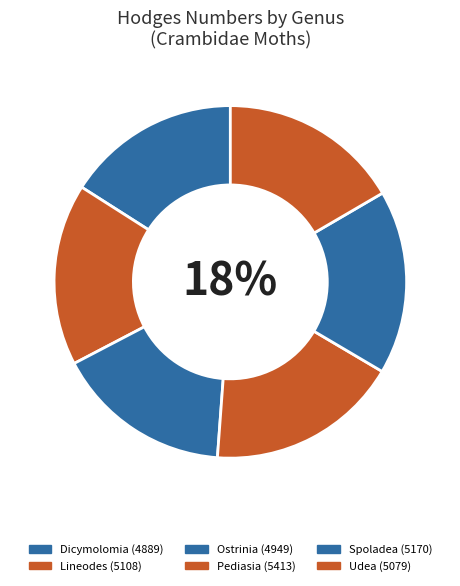

Which has a higher value, Pediasia or Lineodes?

Pediasia